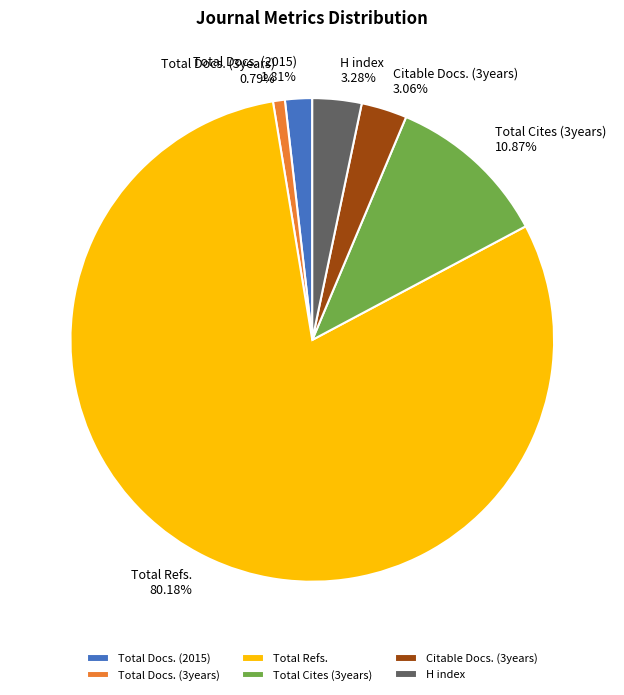

Which category accounts for the majority?

Total Refs.